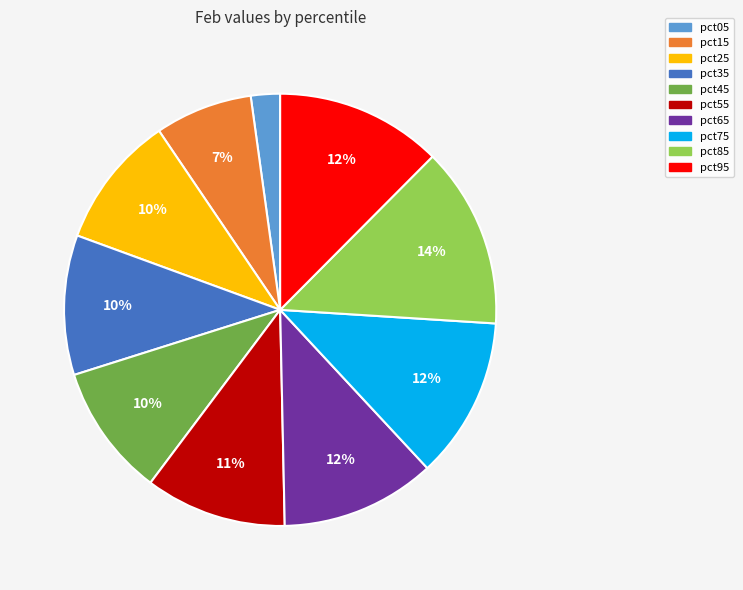

To the nearest percent, what is the average slice percentage?

10%